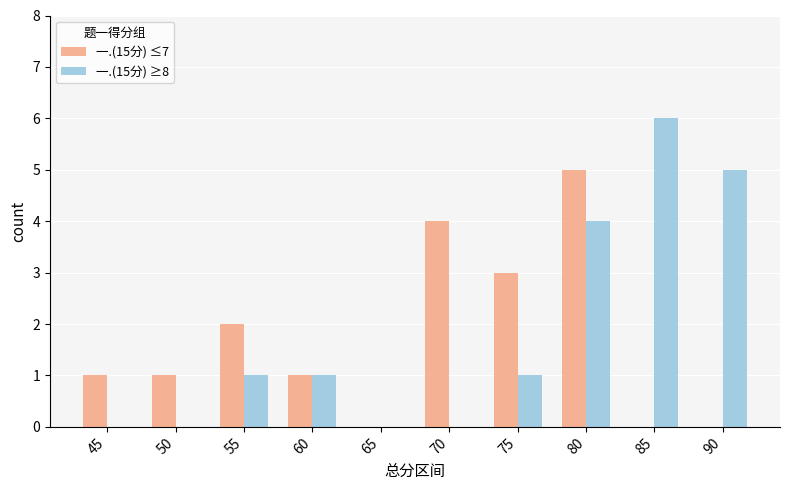

Is the value of 一.(15分) ≥8 at 80 greater than the value of 一.(15分) ≤7 at 65?

Yes